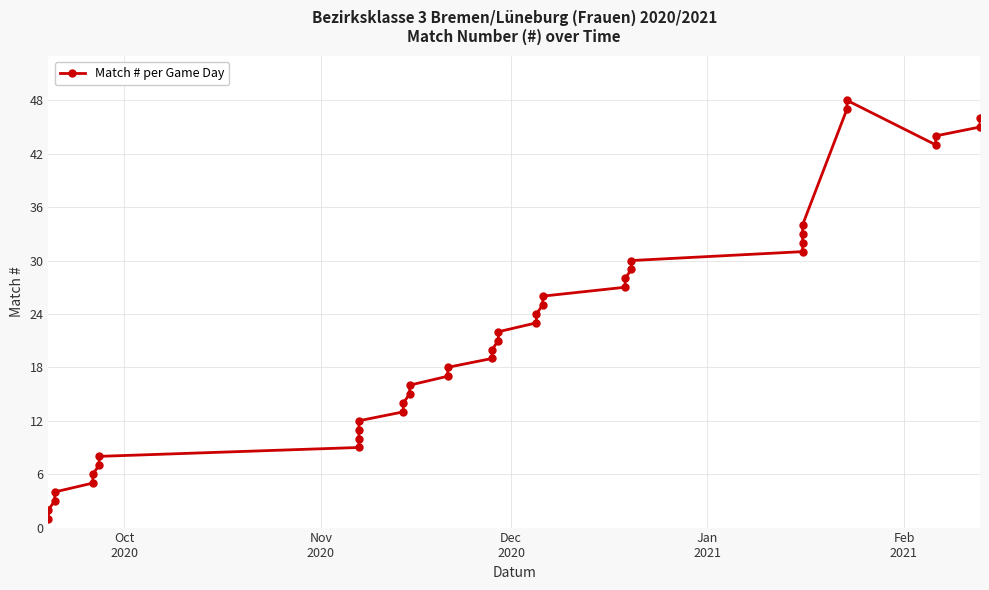

How many categories are shown in the chart?

40